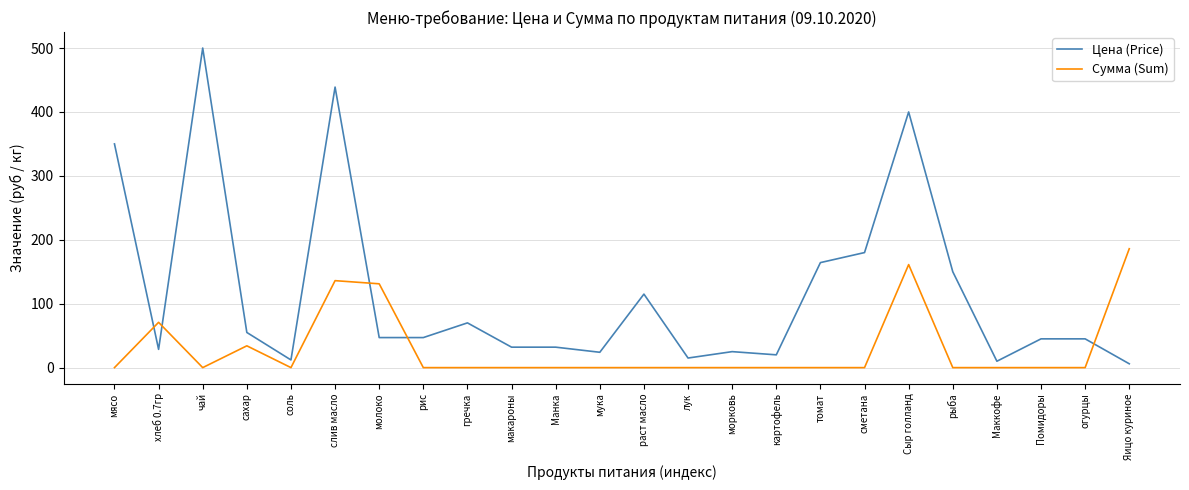

What value does the Цена (Price) series have at морковь?

25.0